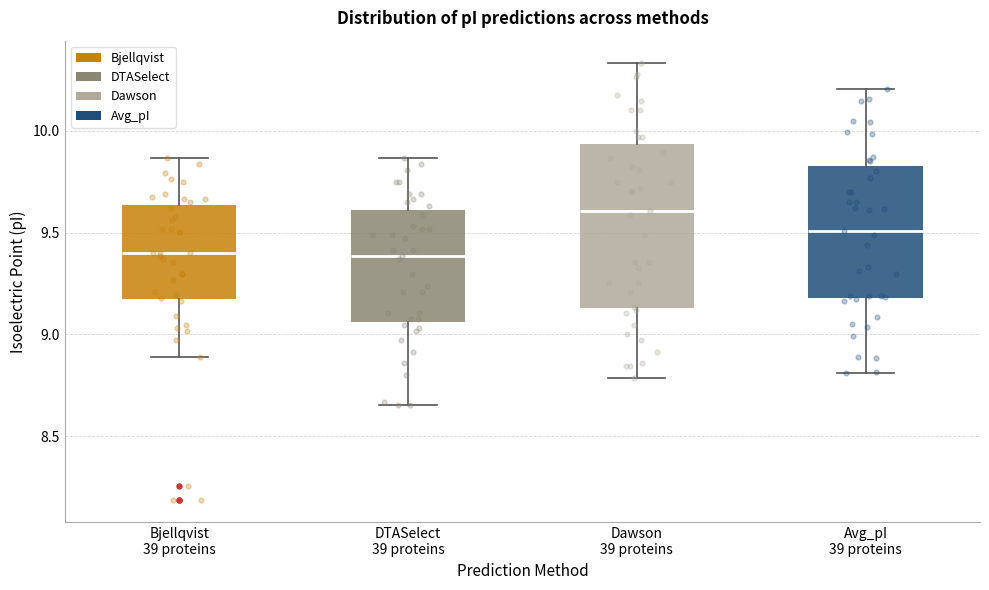

Reading left to right, read every box against the y-axis: the position of its median line, the range the box covers, and the ends of its whiskers. The values are not printed on the chart, so give them approximately, as read against the axis.

Bjellqvist 39 proteins: median 9.40, box 9.15 to 9.65, whiskers 8.90 to 9.85
DTASelect 39 proteins: median 9.40, box 9.05 to 9.60, whiskers 8.65 to 9.85
Dawson 39 proteins: median 9.60, box 9.15 to 9.95, whiskers 8.80 to 10.35
Avg_pI 39 proteins: median 9.50, box 9.20 to 9.85, whiskers 8.80 to 10.20